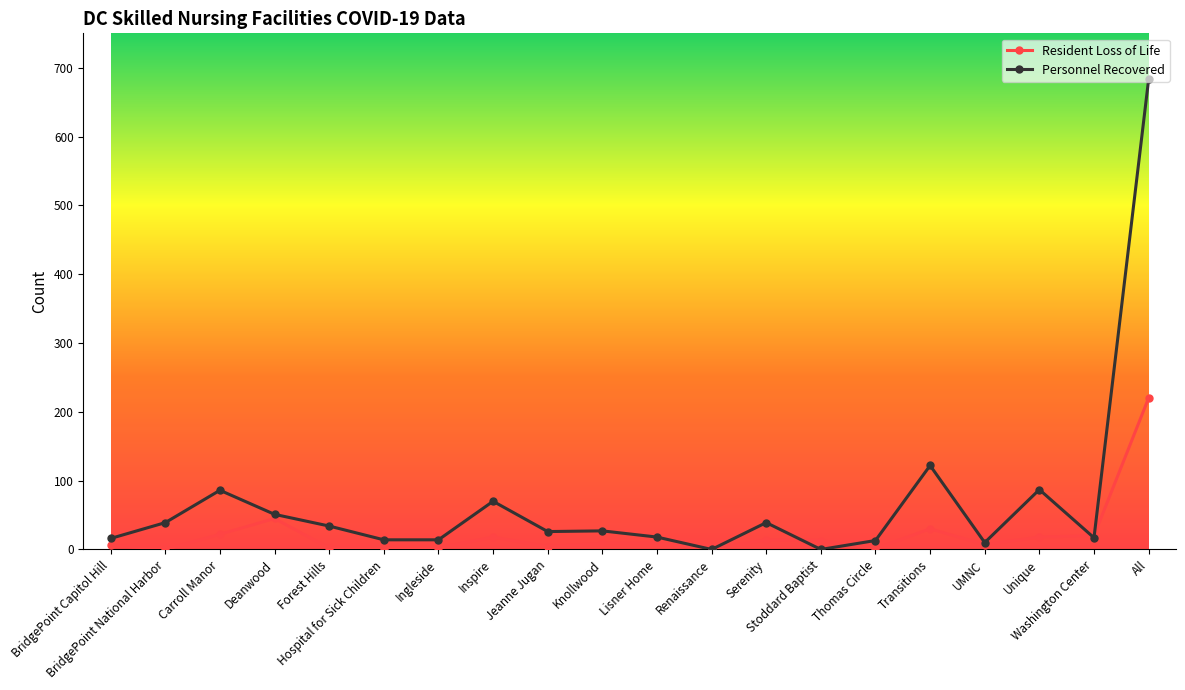

What is the maximum value for Personnel Recovered?

683